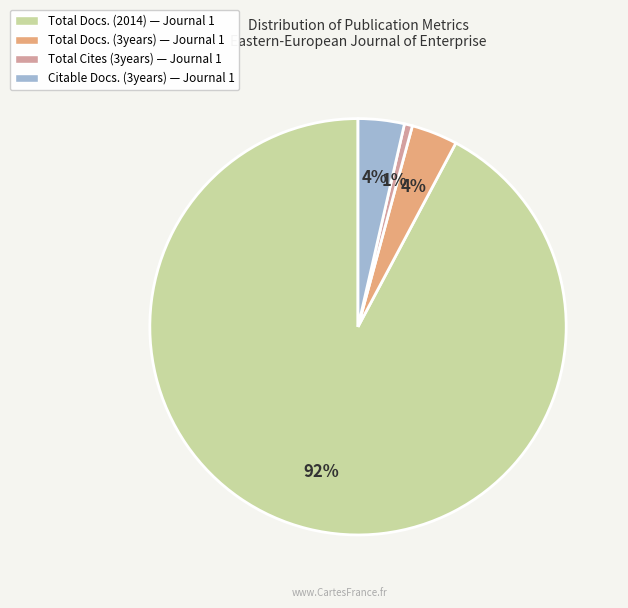

Is there any slice that represents more than half of the pie?

Yes